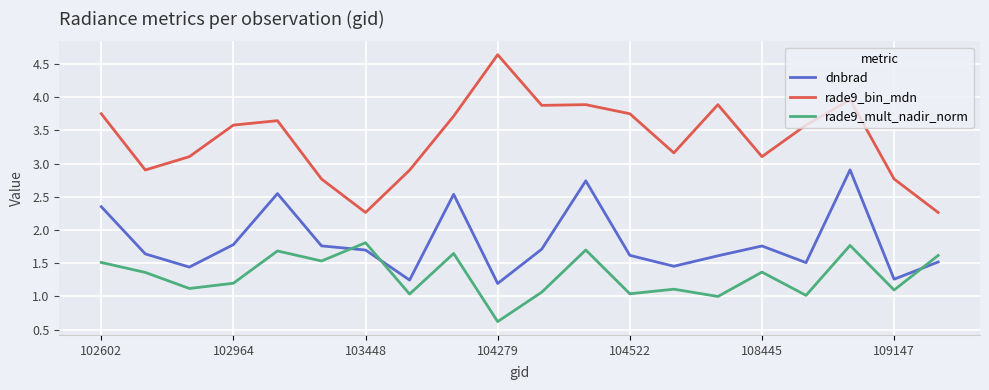

True or false: rade9_bin_mdn has more than 2 points higher than both neighbors.

True